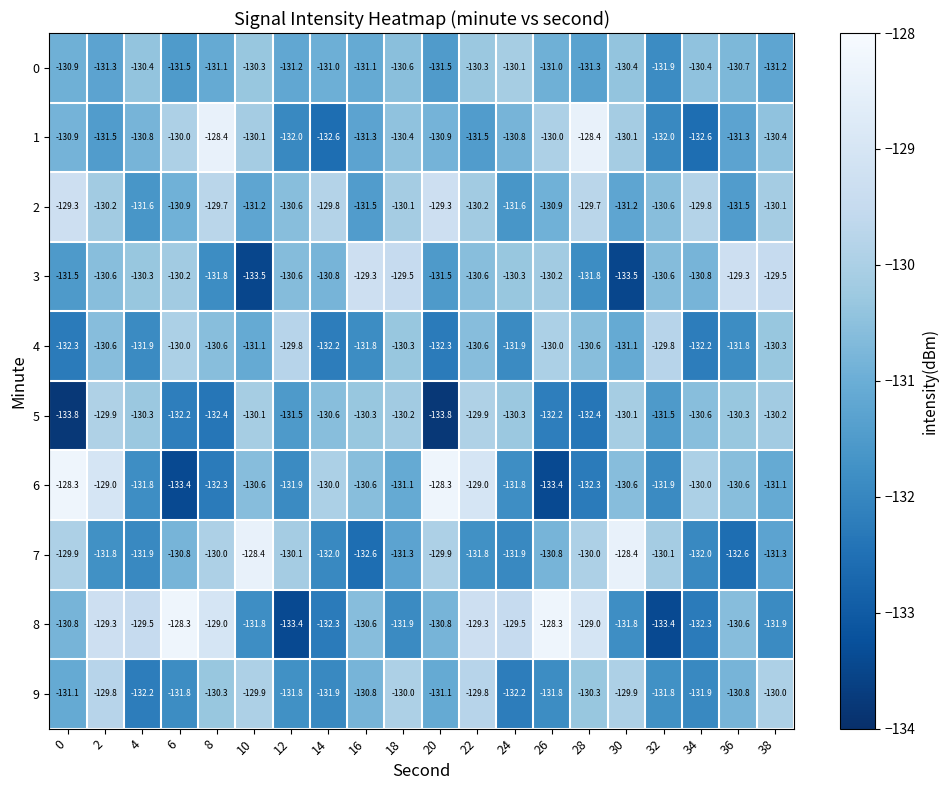

What is the minimum value for 4?

-132.3